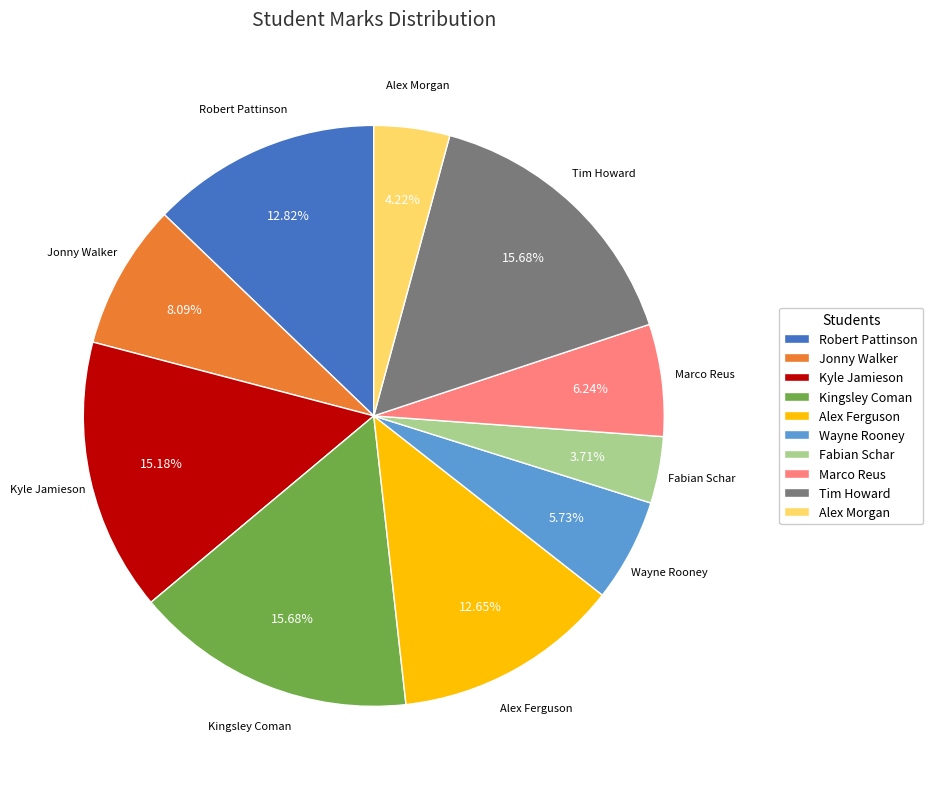

Which has a higher value, Tim Howard or Fabian Schar?

Tim Howard